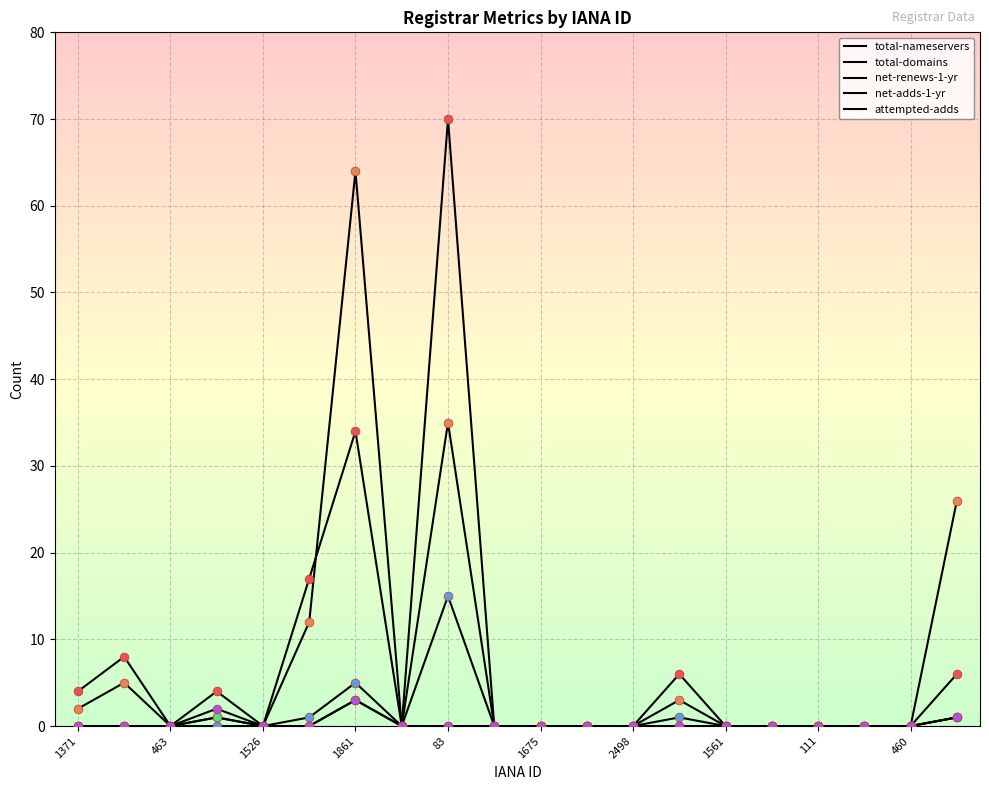

Is this an area chart (filled region under the line)?

No